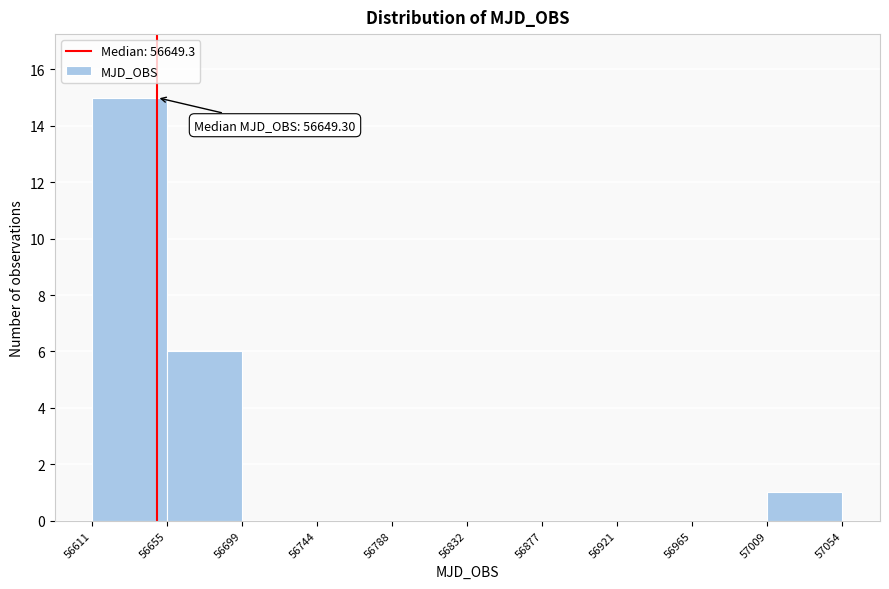

Which range on the x-axis has the tallest bar?

56611 to 56655